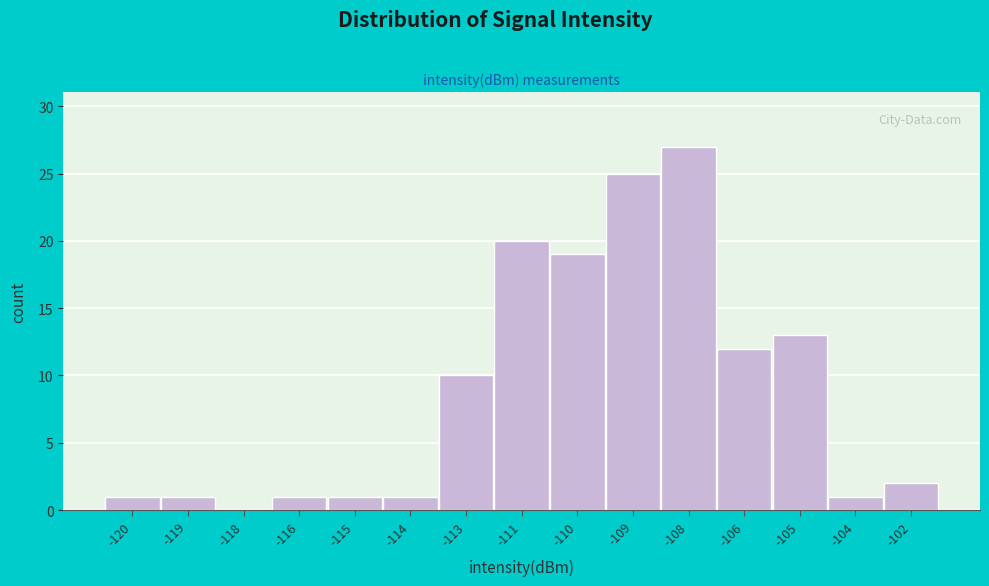

Reading left to right, list all the values displayed in this chart.

-120=1	-119=1	-118=0	-116=1	-115=1	-114=1	-113=10	-111=20	-110=19	-109=25	-108=27	-106=12	-105=13	-104=1	-102=2